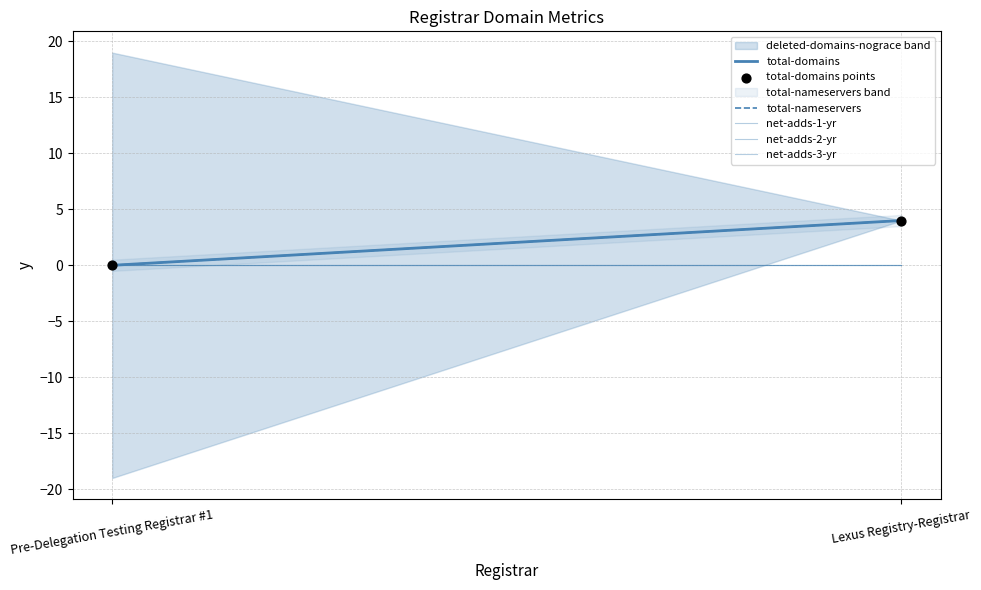

Count the number of points in this scatter plot.

2